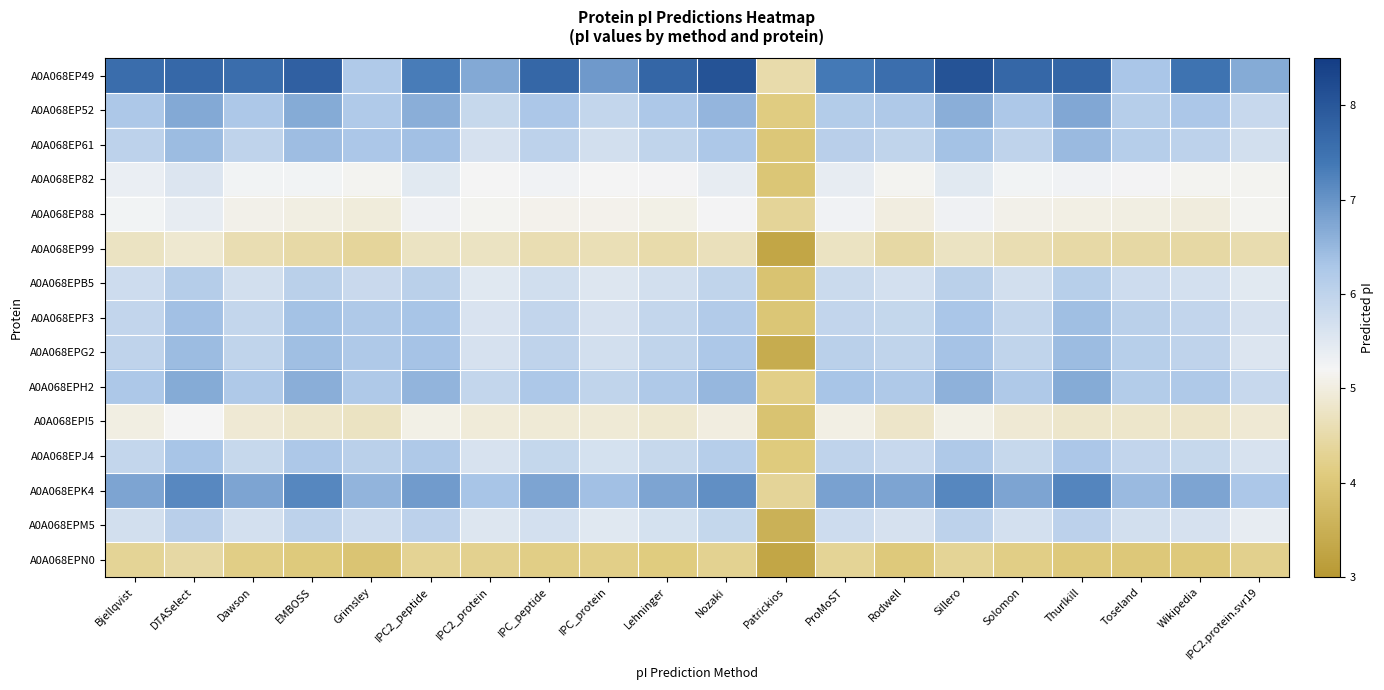

Reading right to left, transcribe all the data shown in this chart.

A0A068EP49: IPC2.protein.svr19=6.7	Wikipedia=7.5	Toseland=6.3	Thurlkill=7.7	Solomon=7.7	Sillero=8.1	Rodwell=7.6	ProMoST=7.4	Patrickios=4.5	Nozaki=8.1	Lehninger=7.7	IPC_protein=6.9	IPC_peptide=7.7	IPC2_protein=6.7	IPC2_peptide=7.3	Grimsley=6.2	EMBOSS=7.8	Dawson=7.6	DTASelect=7.7	Bjellqvist=7.6
A0A068EP52: IPC2.protein.svr19=5.9	Wikipedia=6.3	Toseland=6.1	Thurlkill=6.7	Solomon=6.3	Sillero=6.6	Rodwell=6.2	ProMoST=6.2	Patrickios=4.1	Nozaki=6.5	Lehninger=6.2	IPC_protein=5.9	IPC_peptide=6.3	IPC2_protein=5.9	IPC2_peptide=6.6	Grimsley=6.2	EMBOSS=6.7	Dawson=6.2	DTASelect=6.7	Bjellqvist=6.3
A0A068EP61: IPC2.protein.svr19=5.7	Wikipedia=6.0	Toseland=6.1	Thurlkill=6.5	Solomon=6.0	Sillero=6.4	Rodwell=6.0	ProMoST=6.1	Patrickios=4.0	Nozaki=6.3	Lehninger=6.0	IPC_protein=5.7	IPC_peptide=6.0	IPC2_protein=5.7	IPC2_peptide=6.4	Grimsley=6.3	EMBOSS=6.4	Dawson=6.0	DTASelect=6.5	Bjellqvist=6.0
A0A068EP82: IPC2.protein.svr19=5.2	Wikipedia=5.2	Toseland=5.2	Thurlkill=5.3	Solomon=5.2	Sillero=5.5	Rodwell=5.2	ProMoST=5.4	Patrickios=4.0	Nozaki=5.4	Lehninger=5.2	IPC_protein=5.2	IPC_peptide=5.3	IPC2_protein=5.2	IPC2_peptide=5.5	Grimsley=5.2	EMBOSS=5.2	Dawson=5.2	DTASelect=5.6	Bjellqvist=5.4
A0A068EP88: IPC2.protein.svr19=5.1	Wikipedia=5.0	Toseland=5.0	Thurlkill=5.1	Solomon=5.1	Sillero=5.3	Rodwell=5.0	ProMoST=5.3	Patrickios=4.3	Nozaki=5.2	Lehninger=5.1	IPC_protein=5.1	IPC_peptide=5.1	IPC2_protein=5.2	IPC2_peptide=5.3	Grimsley=5.0	EMBOSS=5.0	Dawson=5.1	DTASelect=5.4	Bjellqvist=5.2
A0A068EP99: IPC2.protein.svr19=4.6	Wikipedia=4.5	Toseland=4.5	Thurlkill=4.5	Solomon=4.6	Sillero=4.7	Rodwell=4.5	ProMoST=4.7	Patrickios=3.3	Nozaki=4.7	Lehninger=4.5	IPC_protein=4.6	IPC_peptide=4.6	IPC2_protein=4.7	IPC2_peptide=4.7	Grimsley=4.4	EMBOSS=4.5	Dawson=4.6	DTASelect=4.9	Bjellqvist=4.7
A0A068EPB5: IPC2.protein.svr19=5.5	Wikipedia=5.7	Toseland=5.8	Thurlkill=6.1	Solomon=5.7	Sillero=6.1	Rodwell=5.7	ProMoST=5.8	Patrickios=3.9	Nozaki=6.0	Lehninger=5.7	IPC_protein=5.5	IPC_peptide=5.7	IPC2_protein=5.5	IPC2_peptide=6.1	Grimsley=5.9	EMBOSS=6.1	Dawson=5.7	DTASelect=6.1	Bjellqvist=5.8
A0A068EPF3: IPC2.protein.svr19=5.7	Wikipedia=5.9	Toseland=6.1	Thurlkill=6.4	Solomon=5.9	Sillero=6.3	Rodwell=5.9	ProMoST=5.9	Patrickios=4.0	Nozaki=6.2	Lehninger=5.9	IPC_protein=5.7	IPC_peptide=6.0	IPC2_protein=5.6	IPC2_peptide=6.3	Grimsley=6.2	EMBOSS=6.4	Dawson=5.9	DTASelect=6.4	Bjellqvist=5.9
A0A068EPG2: IPC2.protein.svr19=5.6	Wikipedia=6.0	Toseland=6.1	Thurlkill=6.5	Solomon=6.0	Sillero=6.4	Rodwell=6.0	ProMoST=6.1	Patrickios=3.4	Nozaki=6.3	Lehninger=6.0	IPC_protein=5.7	IPC_peptide=6.0	IPC2_protein=5.7	IPC2_peptide=6.4	Grimsley=6.2	EMBOSS=6.4	Dawson=6.0	DTASelect=6.5	Bjellqvist=6.0
A0A068EPH2: IPC2.protein.svr19=5.9	Wikipedia=6.2	Toseland=6.2	Thurlkill=6.7	Solomon=6.2	Sillero=6.6	Rodwell=6.2	ProMoST=6.3	Patrickios=4.2	Nozaki=6.5	Lehninger=6.2	IPC_protein=6.0	IPC_peptide=6.2	IPC2_protein=5.9	IPC2_peptide=6.5	Grimsley=6.2	EMBOSS=6.6	Dawson=6.2	DTASelect=6.7	Bjellqvist=6.2
A0A068EPI5: IPC2.protein.svr19=4.9	Wikipedia=4.8	Toseland=4.8	Thurlkill=4.8	Solomon=4.9	Sillero=5.1	Rodwell=4.8	ProMoST=5.1	Patrickios=3.9	Nozaki=5.0	Lehninger=4.9	IPC_protein=4.9	IPC_peptide=4.9	IPC2_protein=4.9	IPC2_peptide=5.1	Grimsley=4.7	EMBOSS=4.8	Dawson=4.9	DTASelect=5.2	Bjellqvist=5.0
A0A068EPJ4: IPC2.protein.svr19=5.6	Wikipedia=5.9	Toseland=6.0	Thurlkill=6.3	Solomon=5.9	Sillero=6.2	Rodwell=5.9	ProMoST=6.0	Patrickios=4.1	Nozaki=6.1	Lehninger=5.9	IPC_protein=5.7	IPC_peptide=5.9	IPC2_protein=5.6	IPC2_peptide=6.2	Grimsley=6.1	EMBOSS=6.2	Dawson=5.9	DTASelect=6.3	Bjellqvist=5.9
A0A068EPK4: IPC2.protein.svr19=6.3	Wikipedia=6.8	Toseland=6.5	Thurlkill=7.2	Solomon=6.8	Sillero=7.2	Rodwell=6.8	ProMoST=6.8	Patrickios=4.3	Nozaki=7.1	Lehninger=6.8	IPC_protein=6.4	IPC_peptide=6.8	IPC2_protein=6.3	IPC2_peptide=6.9	Grimsley=6.6	EMBOSS=7.2	Dawson=6.8	DTASelect=7.2	Bjellqvist=6.8
A0A068EPM5: IPC2.protein.svr19=5.4	Wikipedia=5.7	Toseland=5.7	Thurlkill=6.0	Solomon=5.7	Sillero=6.0	Rodwell=5.7	ProMoST=5.8	Patrickios=3.5	Nozaki=5.9	Lehninger=5.7	IPC_protein=5.5	IPC_peptide=5.7	IPC2_protein=5.5	IPC2_peptide=6.0	Grimsley=5.8	EMBOSS=6.0	Dawson=5.7	DTASelect=6.1	Bjellqvist=5.7
A0A068EPN0: IPC2.protein.svr19=4.2	Wikipedia=4.0	Toseland=4.0	Thurlkill=4.0	Solomon=4.2	Sillero=4.3	Rodwell=4.0	ProMoST=4.3	Patrickios=3.3	Nozaki=4.3	Lehninger=4.1	IPC_protein=4.2	IPC_peptide=4.2	IPC2_protein=4.3	IPC2_peptide=4.3	Grimsley=3.9	EMBOSS=4.1	Dawson=4.2	DTASelect=4.4	Bjellqvist=4.3